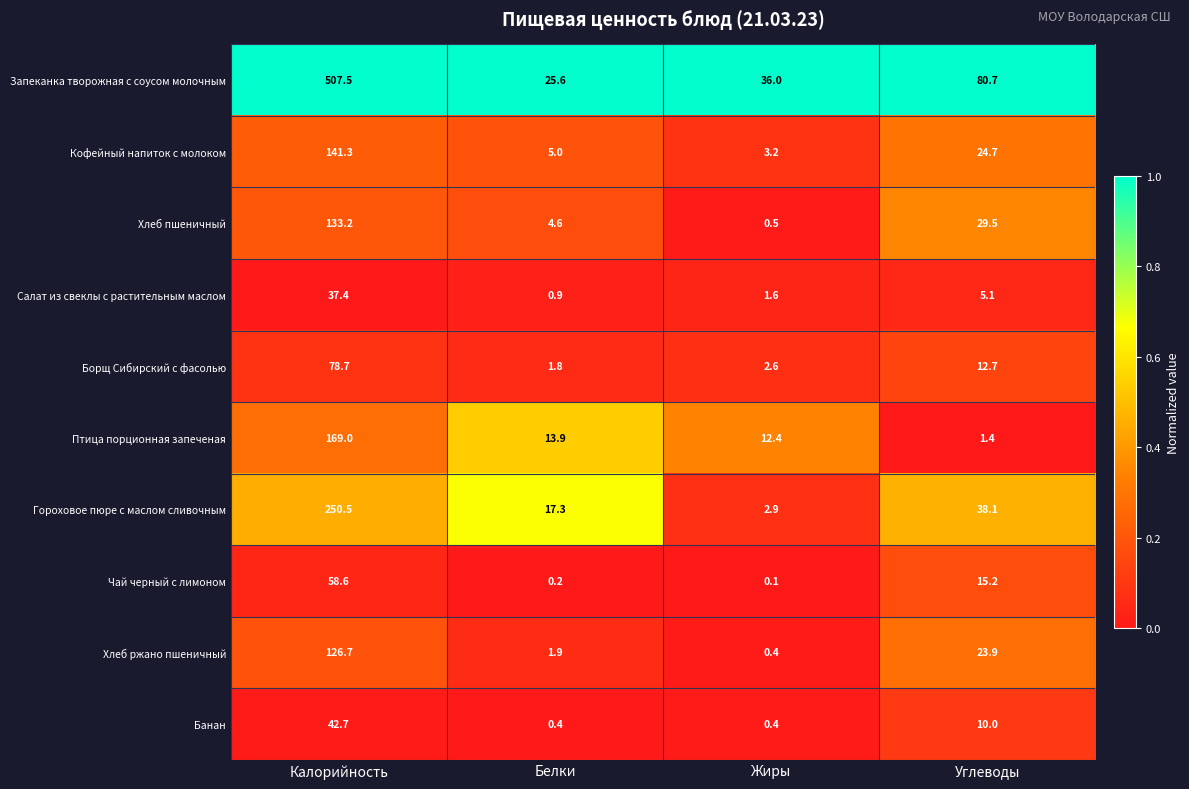

Which series has the widest spread of values?

Запеканка творожная с соусом молочным